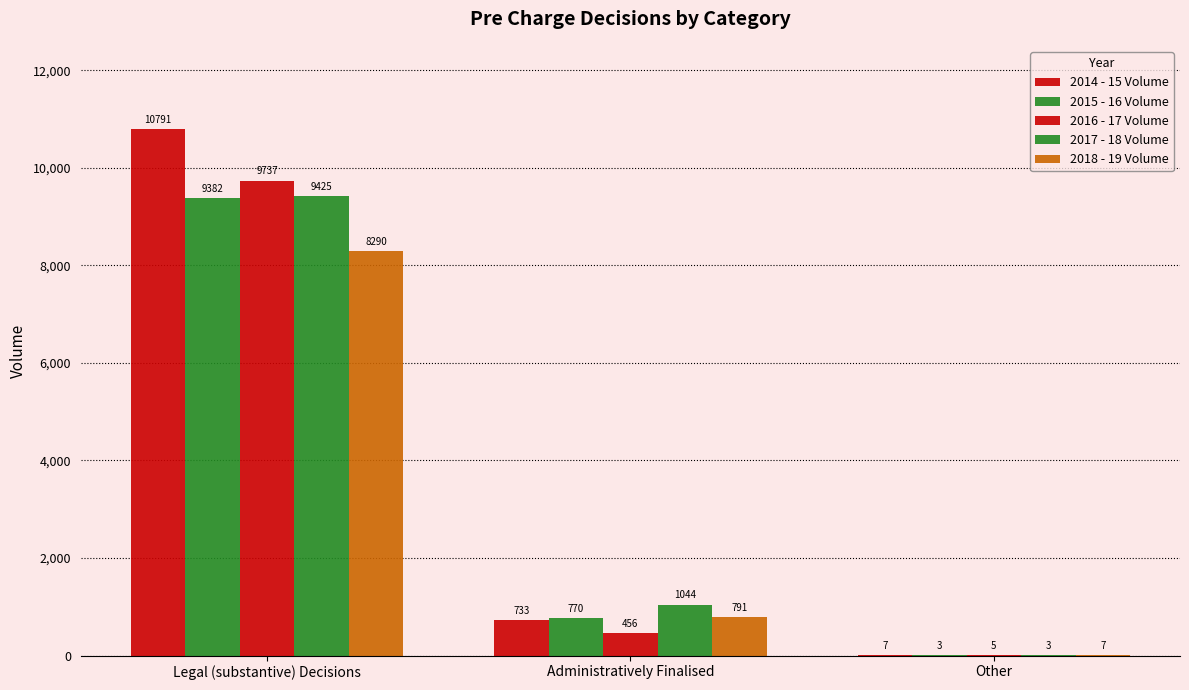

What is the difference between the 2014 - 15 Volume values at Administratively Finalised and Legal (substantive) Decisions?

10058